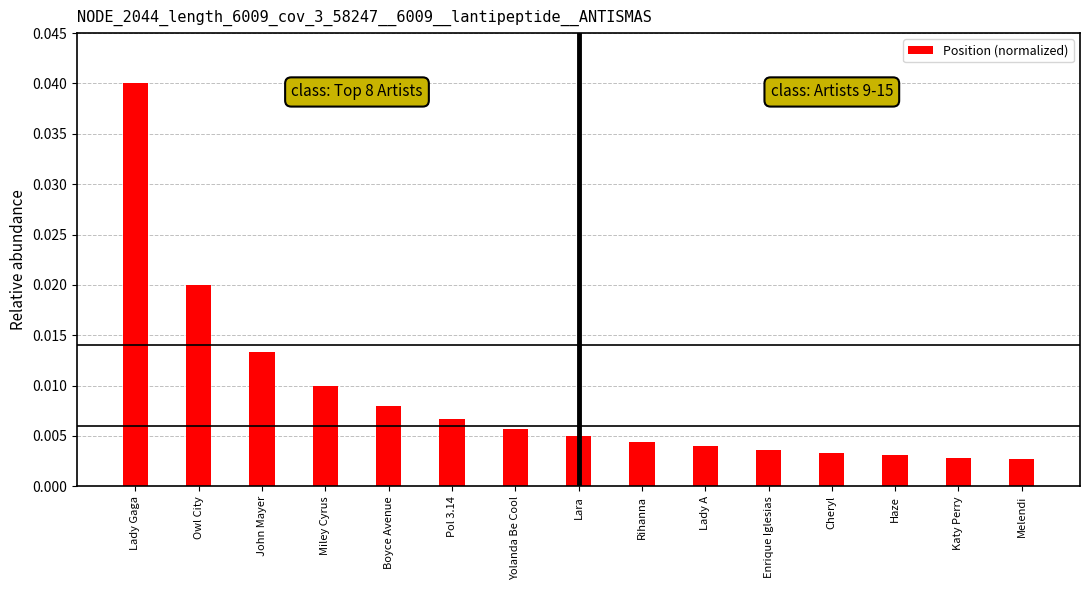

Which category has the highest value across all series?

Lady Gaga